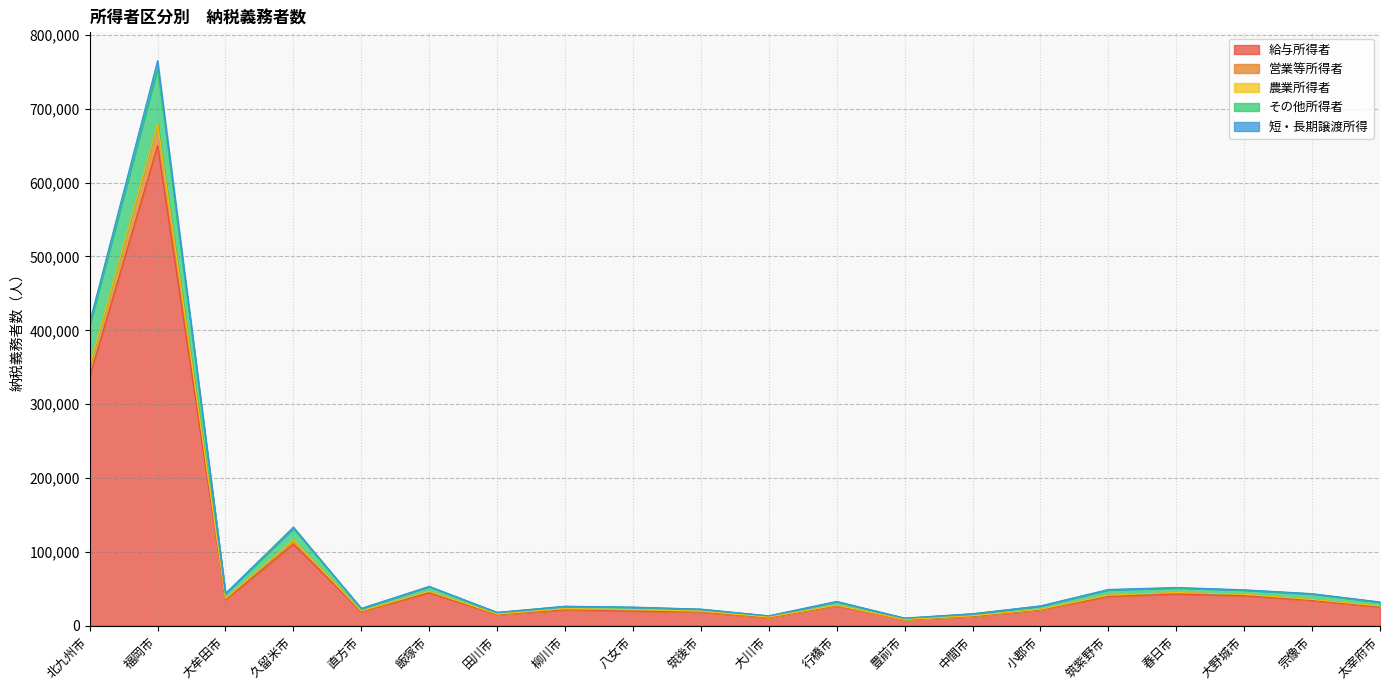

In 給与所得者, how many points are higher than both neighbors (excluding endpoints)?

6